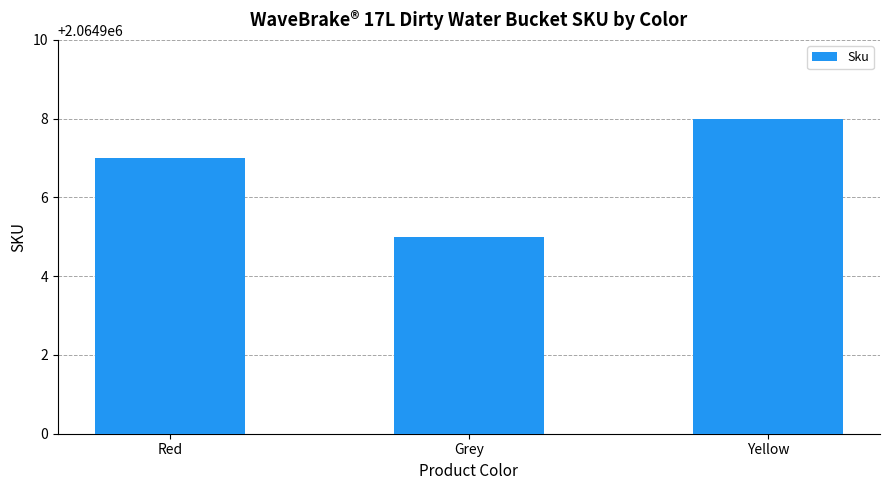

What is the difference between the values at Grey and Yellow?

3